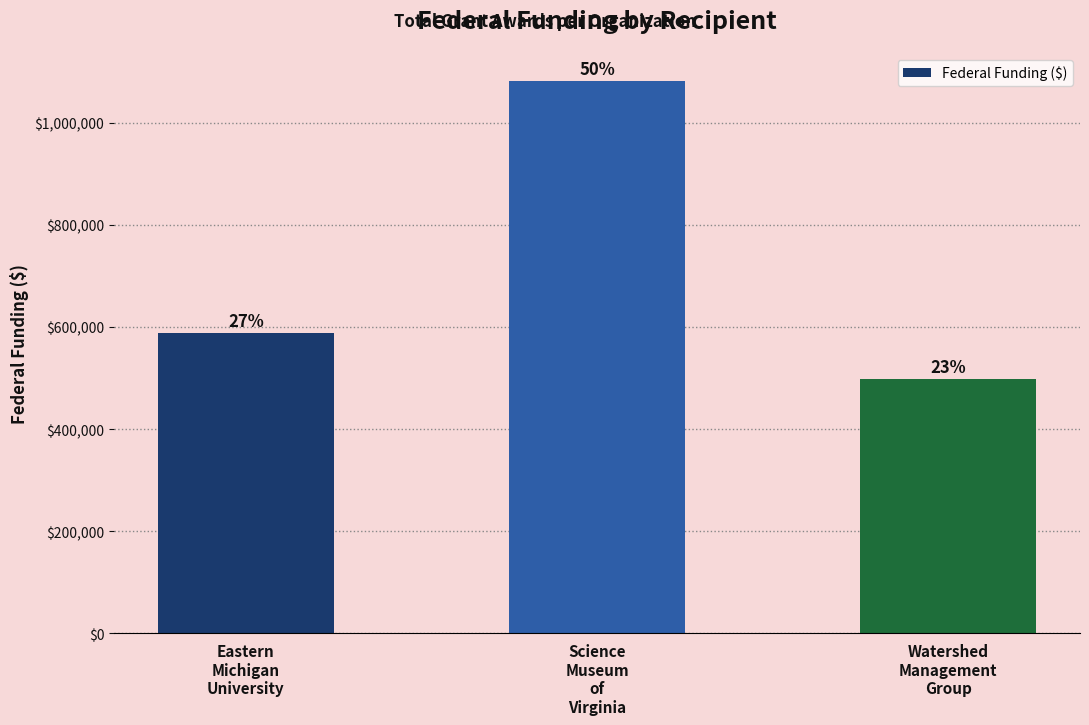

List the labels in order of value, smallest first.

Watershed
Management
Group, Eastern
Michigan
University, Science
Museum
of
Virginia